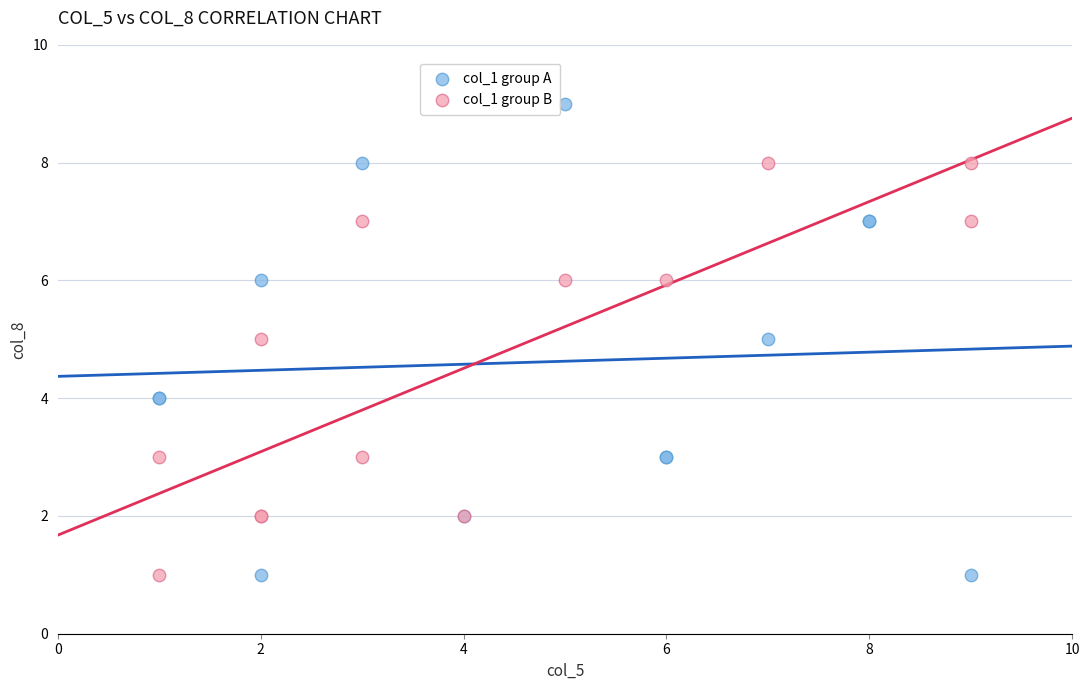

Which series contains the highest Y value?

col_1 group A